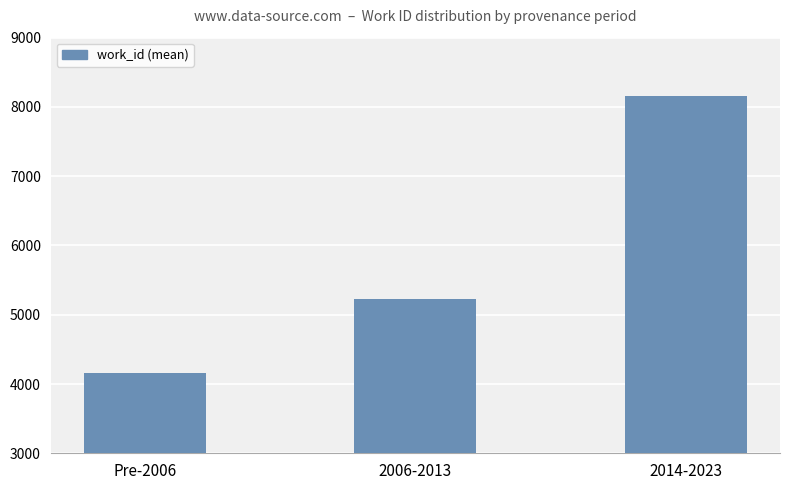

What position from the right is 2014-2023?

1